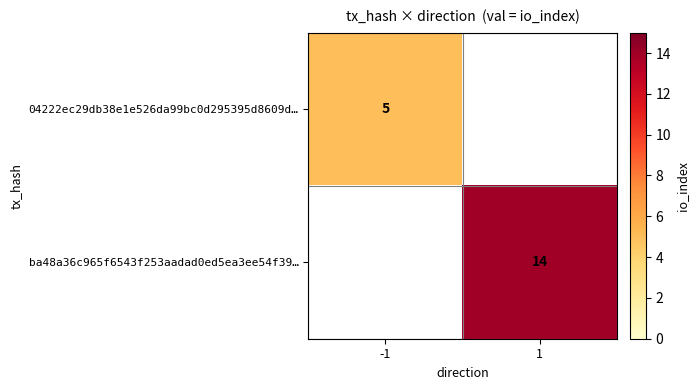

Is it true that 04222ec29db38e1e526da99bc0d295395d8609d… equals 5 at -1?

True